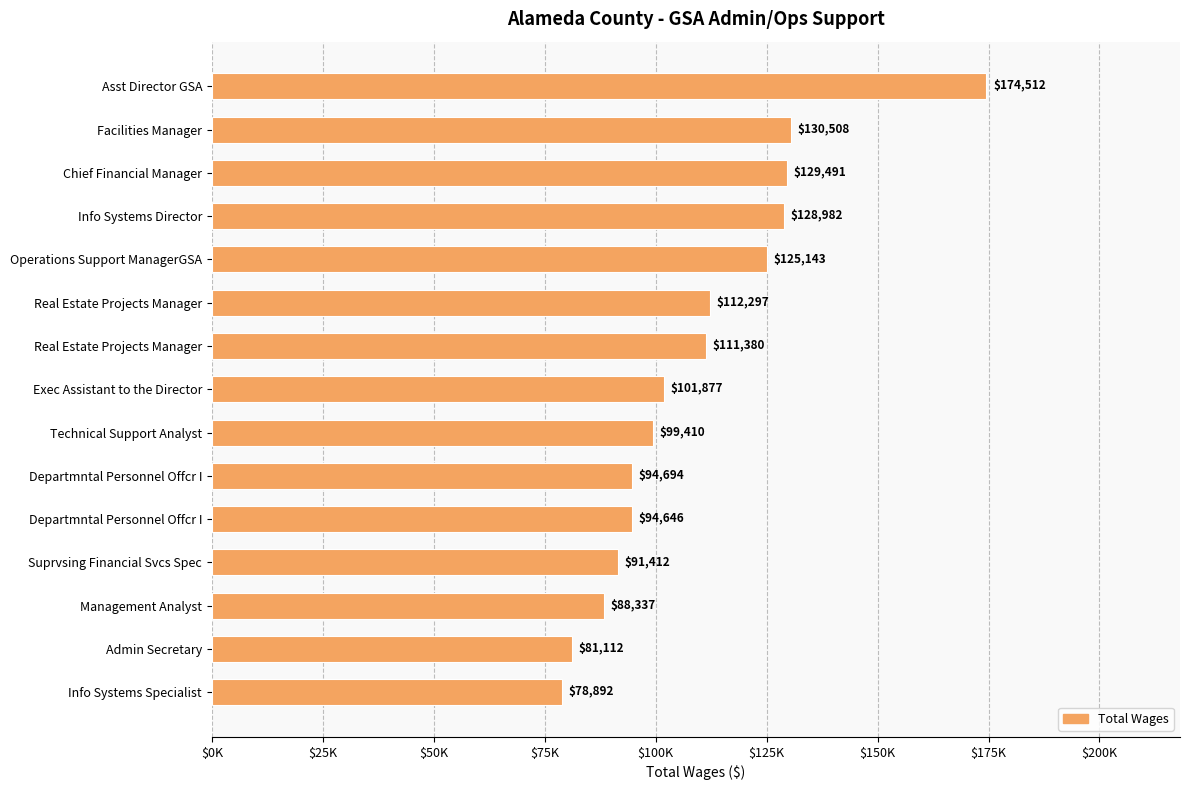

Does the chart contain any negative values?

No